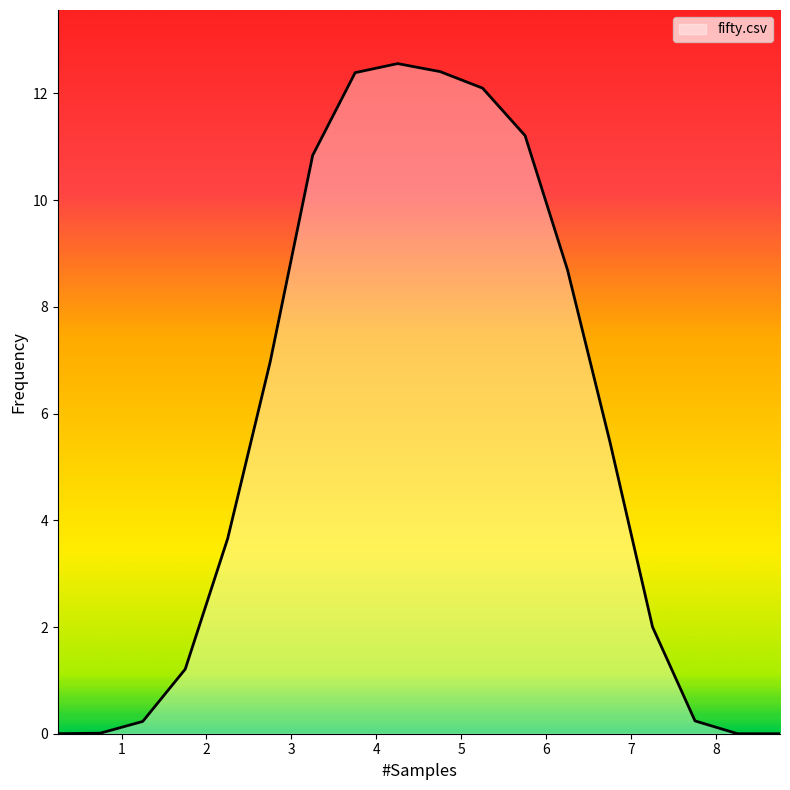

What is the maximum value shown in the chart?

12.6